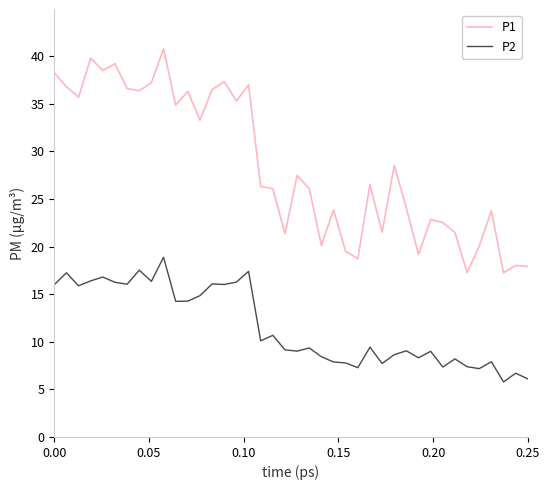

What is the sum of all P1 values?

1140.3